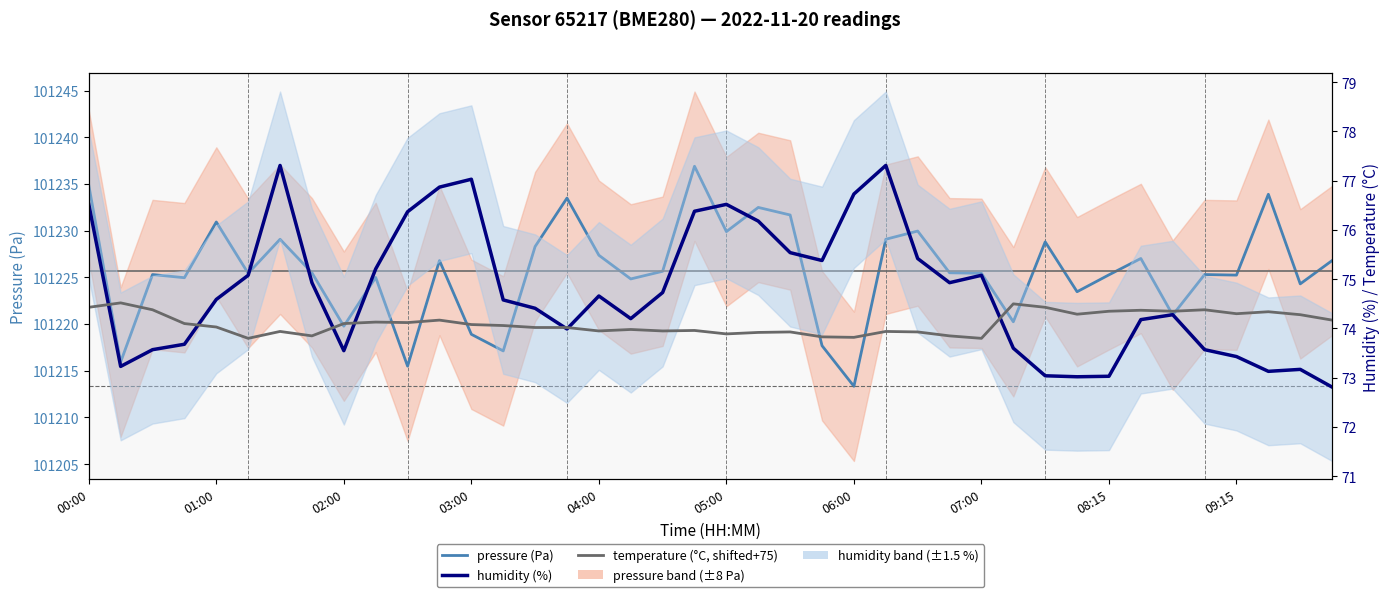

What value does the humidity (%) series have at 15?

74.0